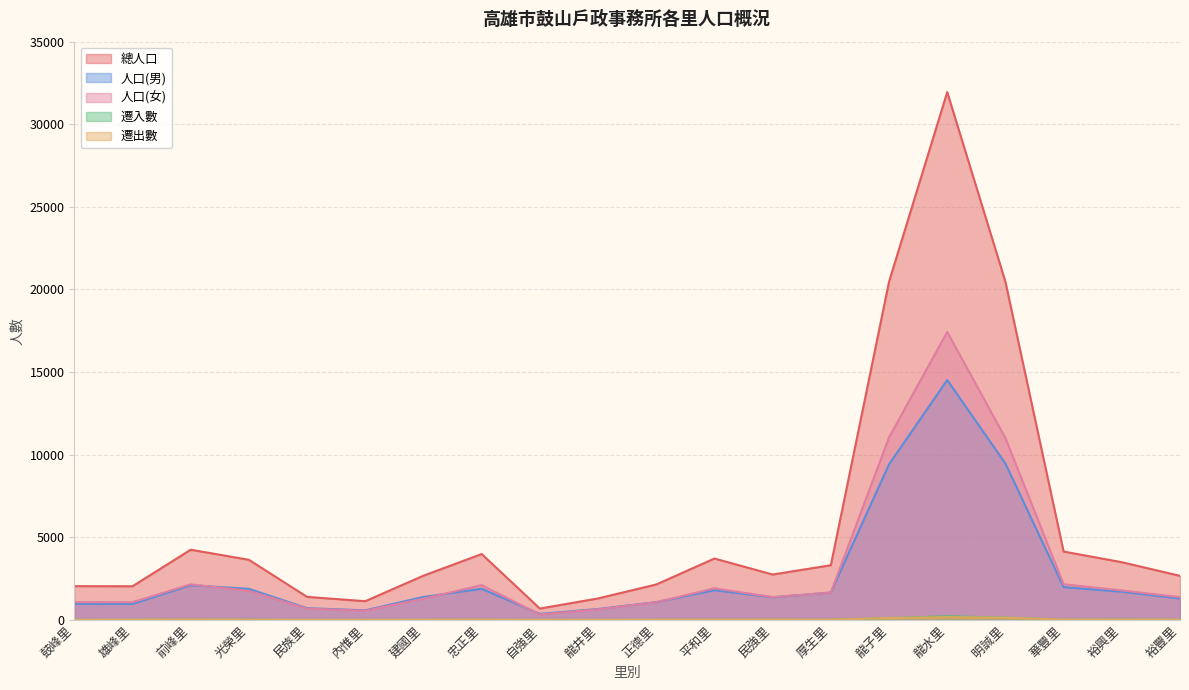

True or false: 遷出數 and 人口(女) intersect in this chart.

False